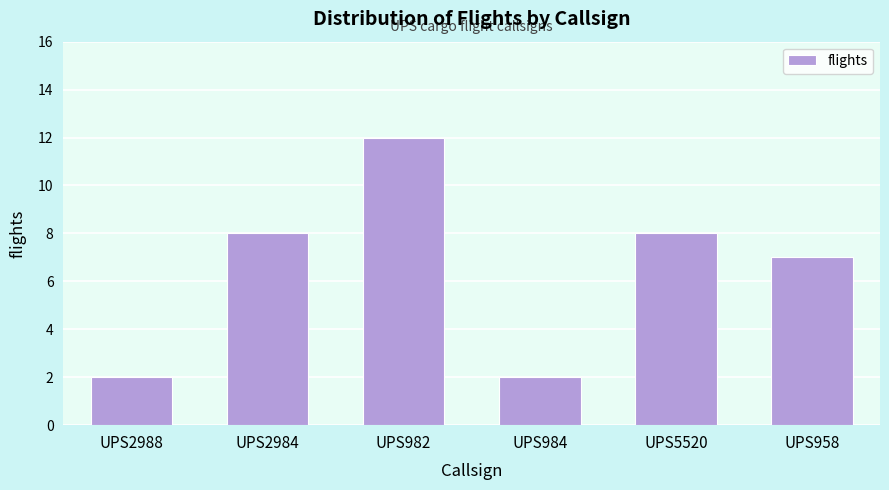

Reading right to left, transcribe all the data shown in this chart.

7	8	2	12	8	2